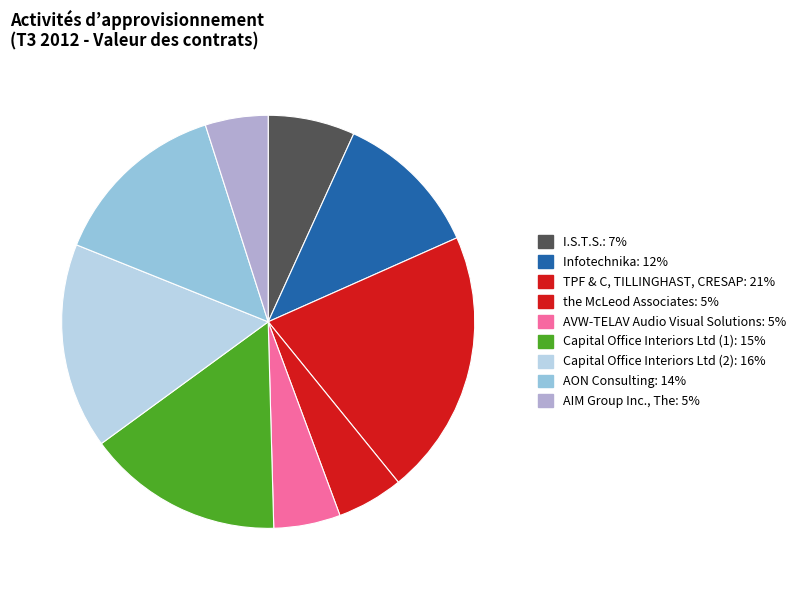

What is the ratio of the value at AVW-TELAV Audio Visual Solutions to the value at I.S.T.S.?

0.8